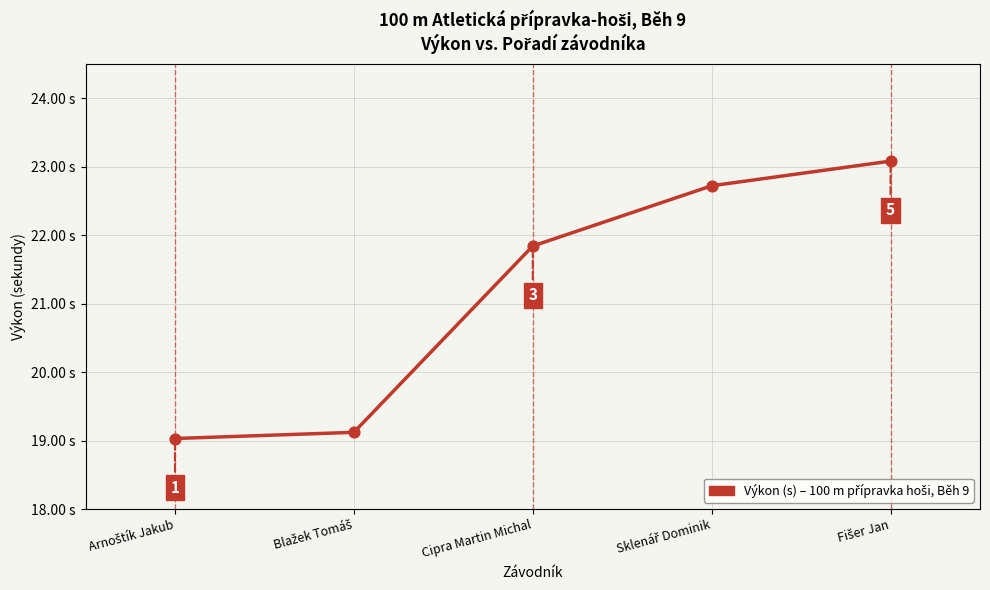

Where is the data nearest to the value 21?

Cipra Martin Michal